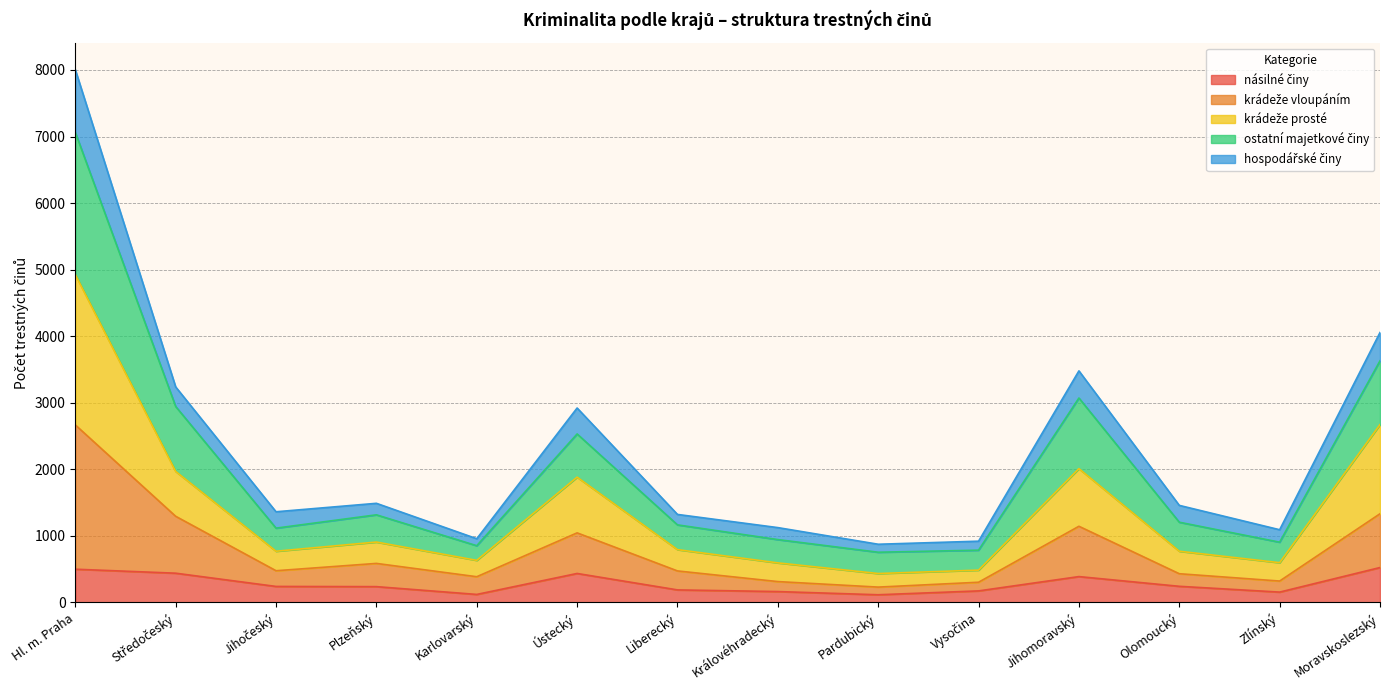

At which category is the sum across all series the highest?

Hl. m. Praha